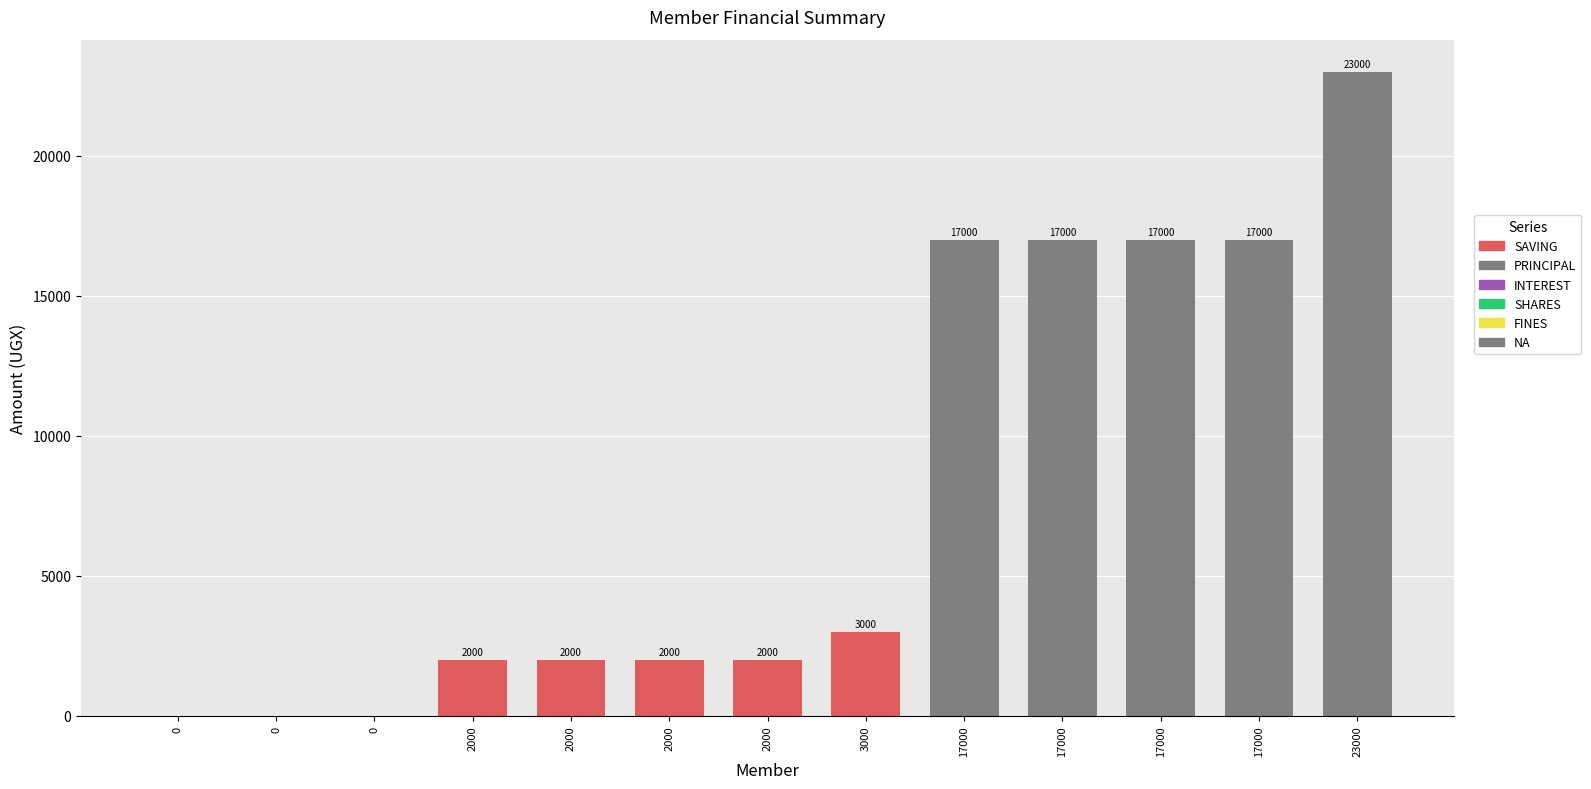

Count the number of data series in this chart.

1